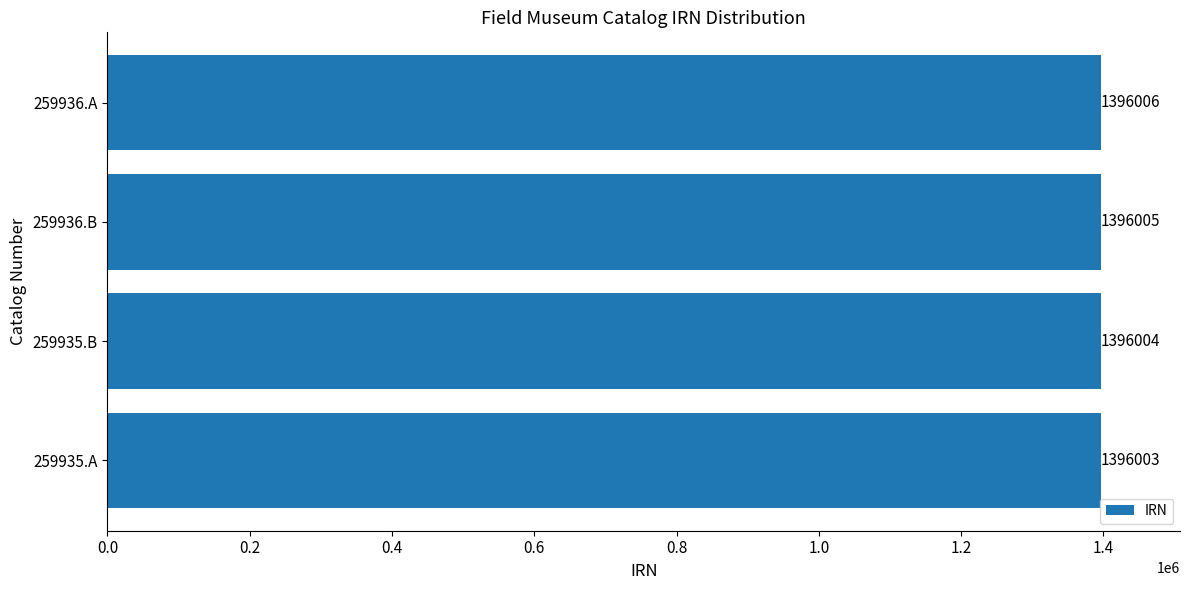

How many values are between 1396004 and 1396006?

3